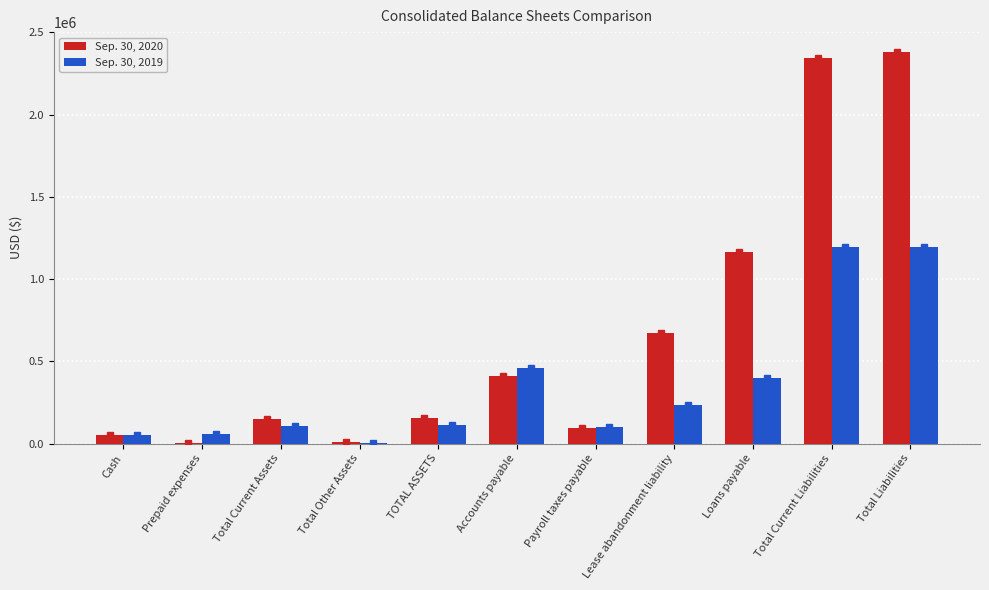

Where is Sep. 30, 2019 nearest to the value 597632?

Accounts payable